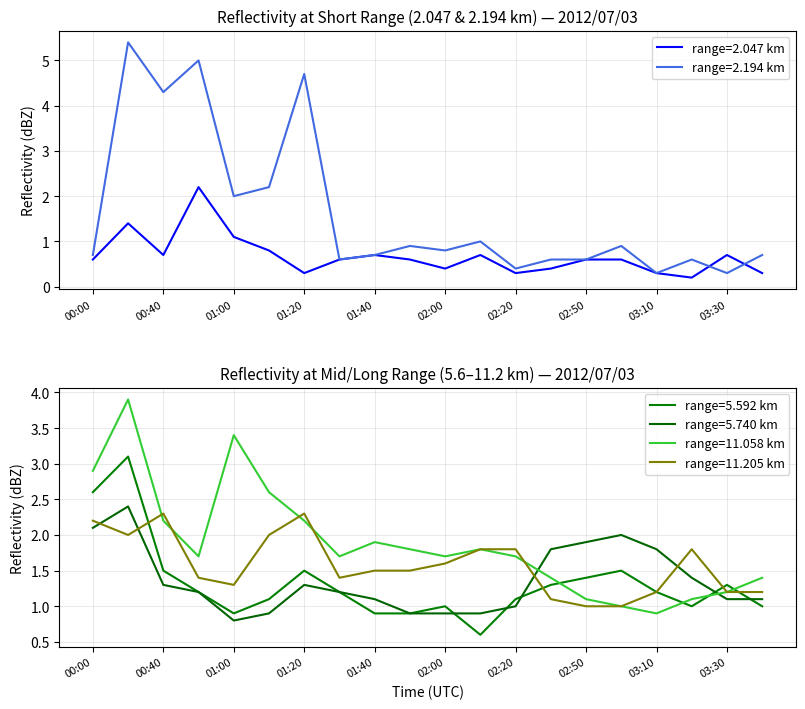

The value of range=2.194 km at 02:00 is 0.8. True or false?

True